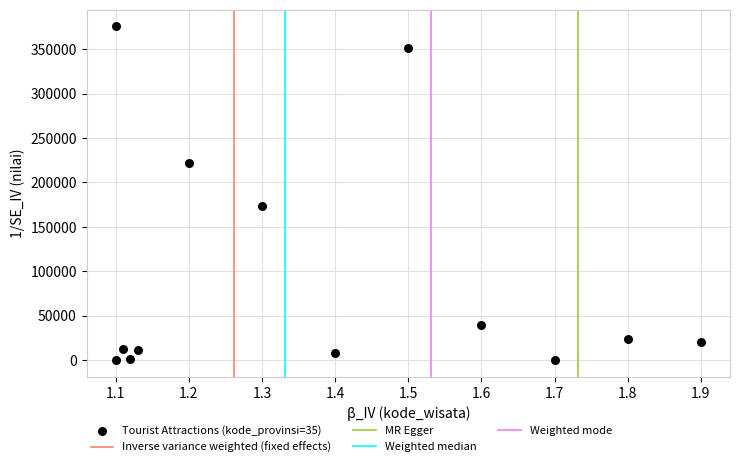

What Y value in the scatter plot is closest to 187927?

173129